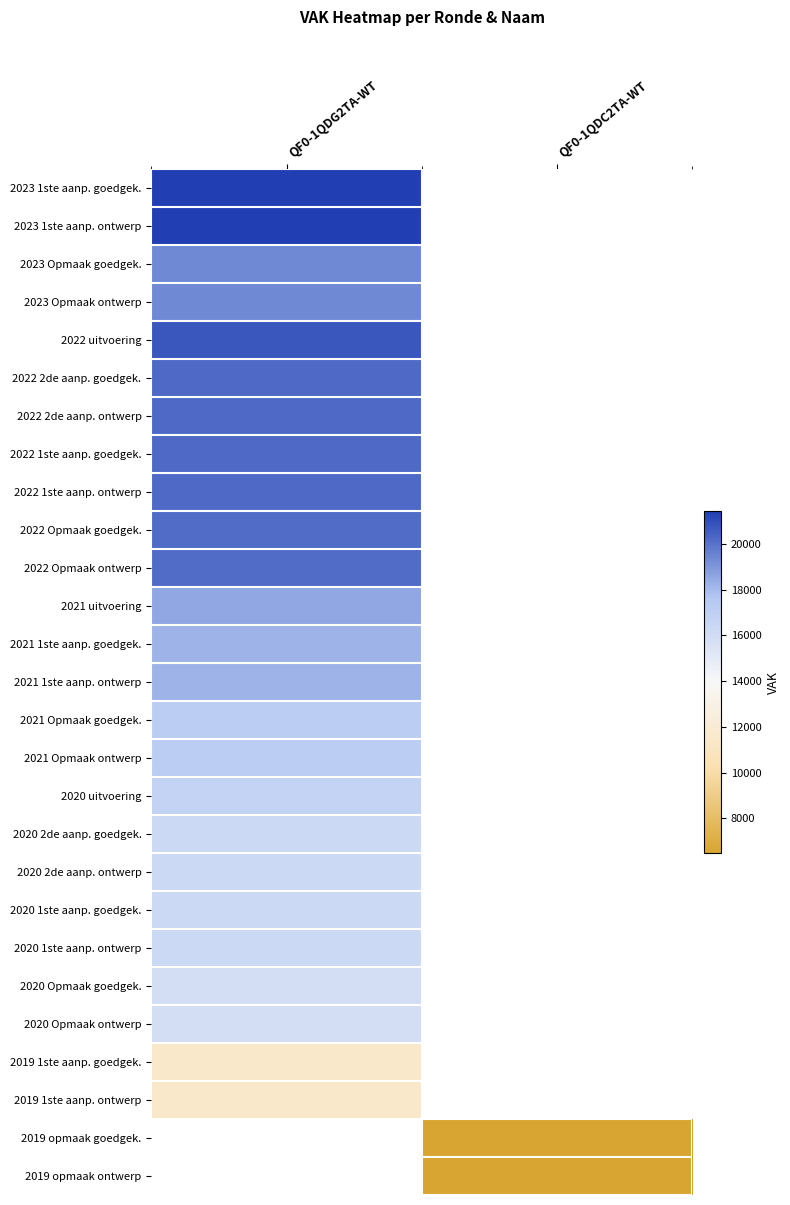

True or false: 2022 Opmaak ontwerp has a value of 31273.6 at QF0-1QDG2TA-WT.

False